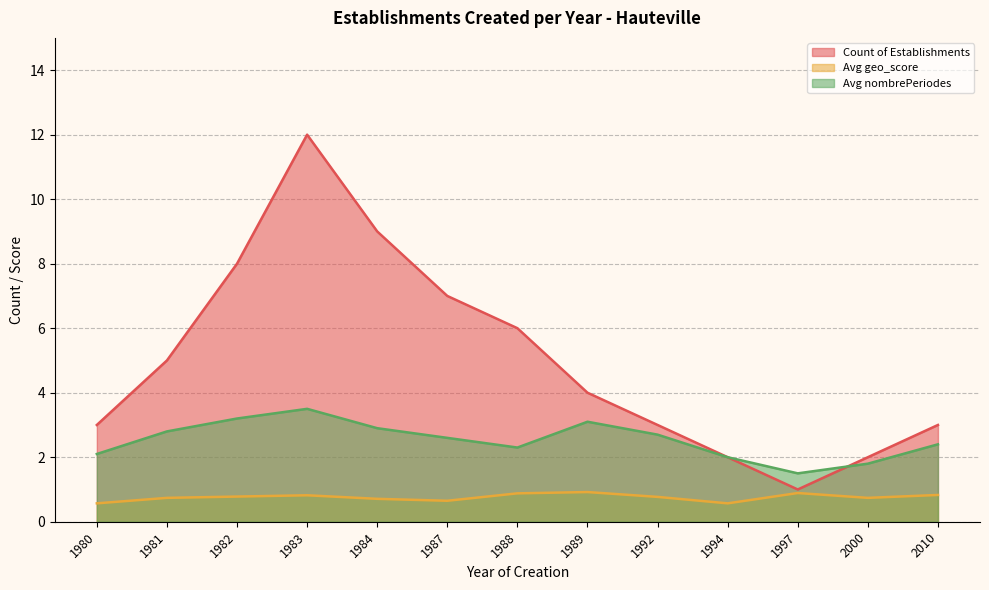

At which category does Avg geo_score reach its first local valley?

1987